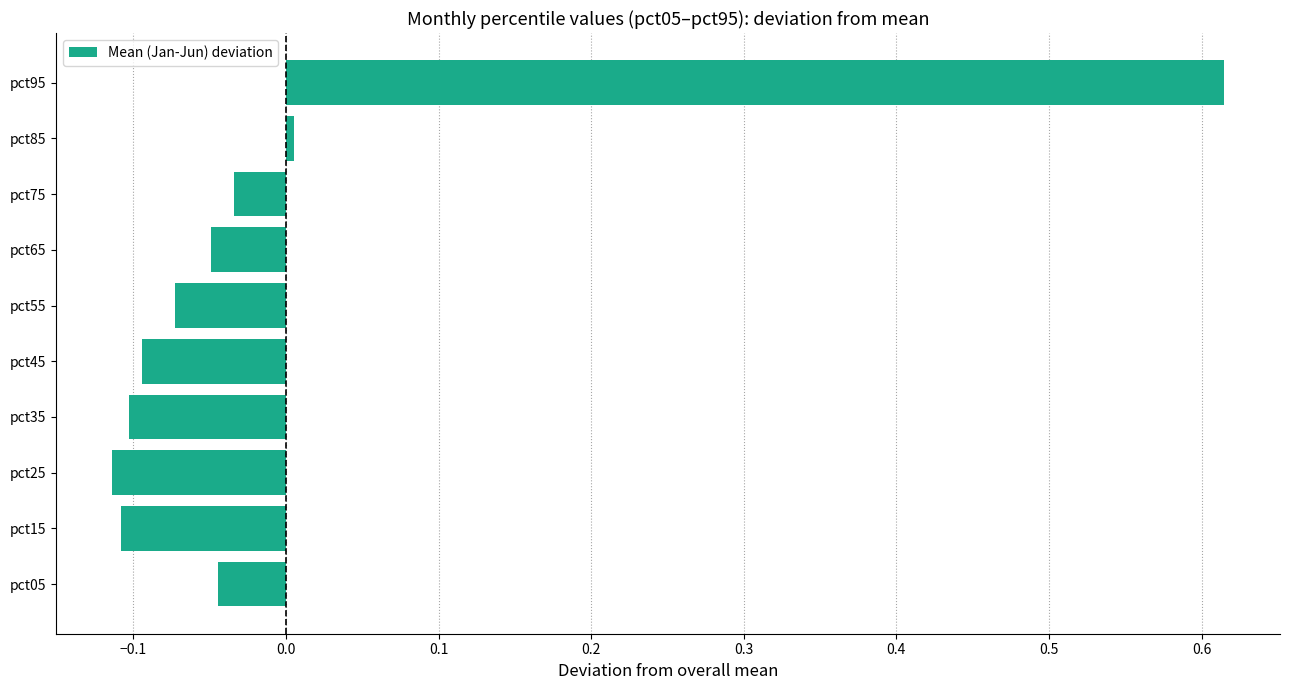

Which category has the highest value across all series?

pct95